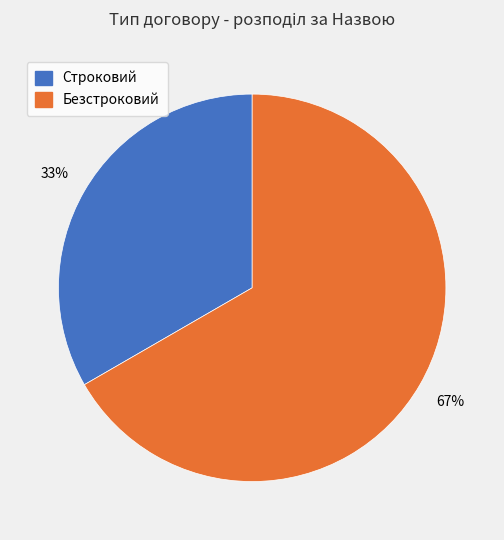

Which has a higher value, Безстроковий or Строковий?

Безстроковий